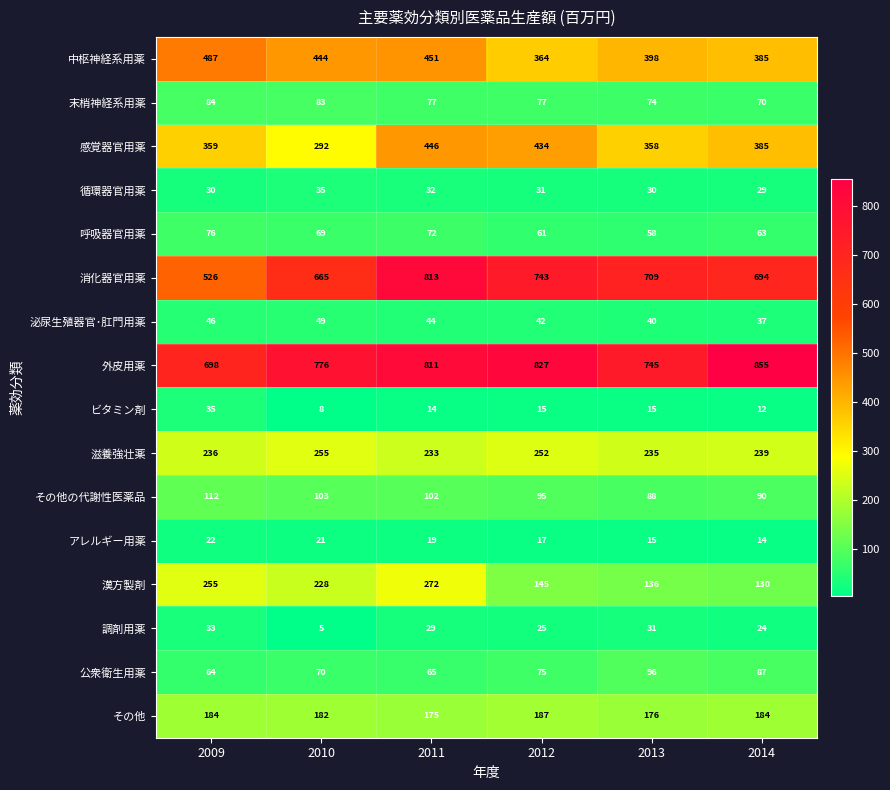

Which category has the lowest value across all series?

2010